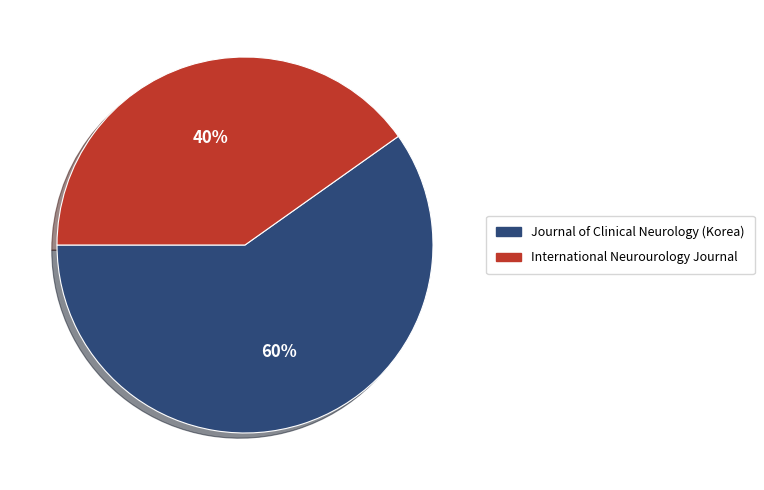

To the nearest percent, what is the difference between the largest and smallest slice percentages?

20%